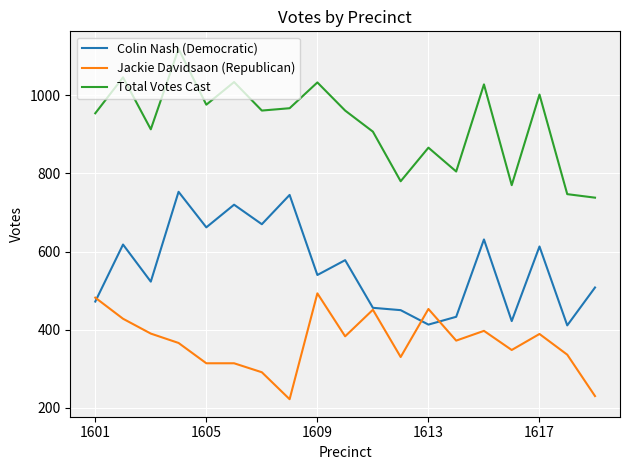

What is the highest value of the Jackie Davidsaon (Republican) series?

493